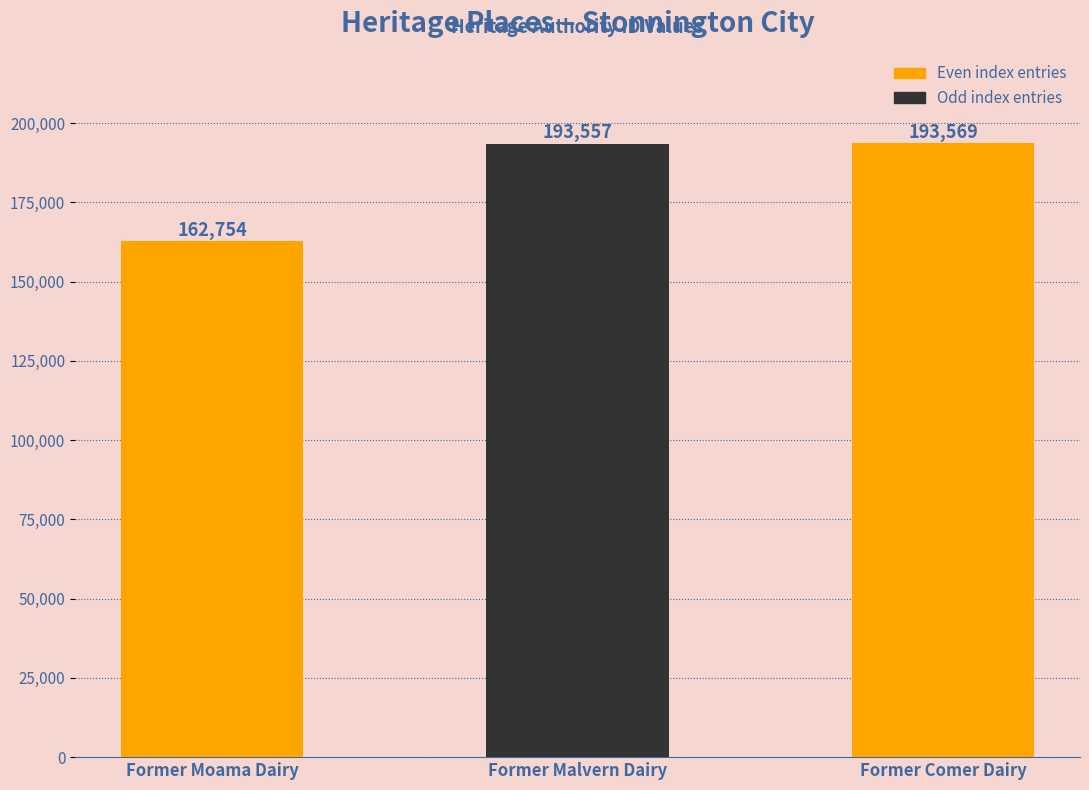

At which category does the chart reach its peak across all series?

Former Comer Dairy